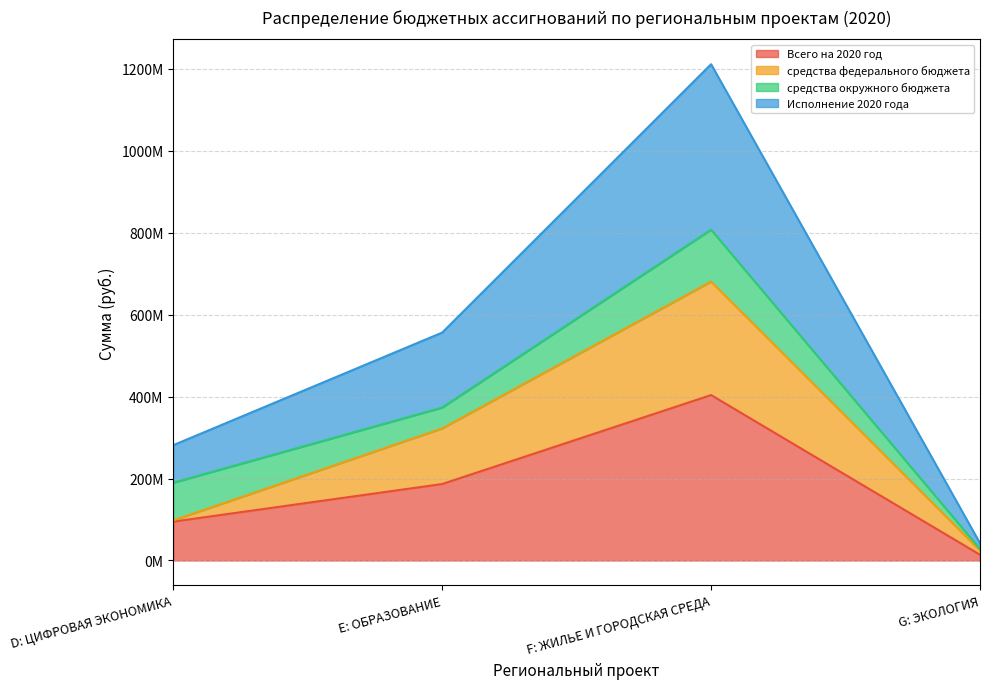

What is the label of the 1st point from the left?

D: ЦИФРОВАЯ ЭКОНОМИКА